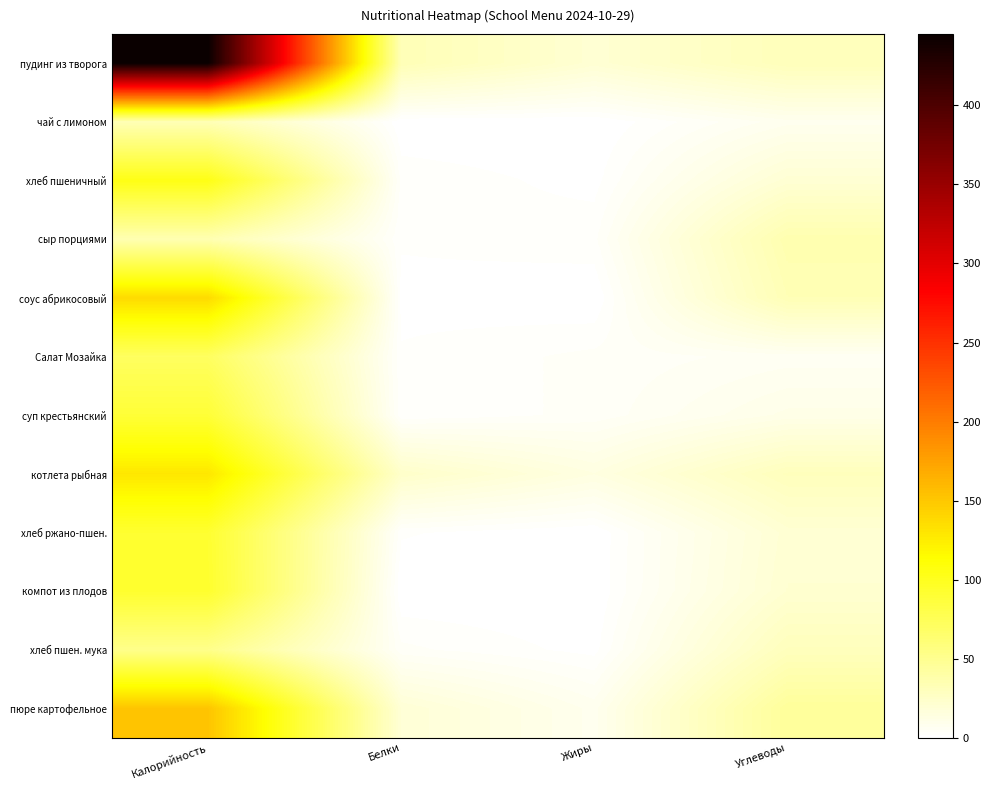

Which has a higher value, Углеводы or Жиры?

Углеводы